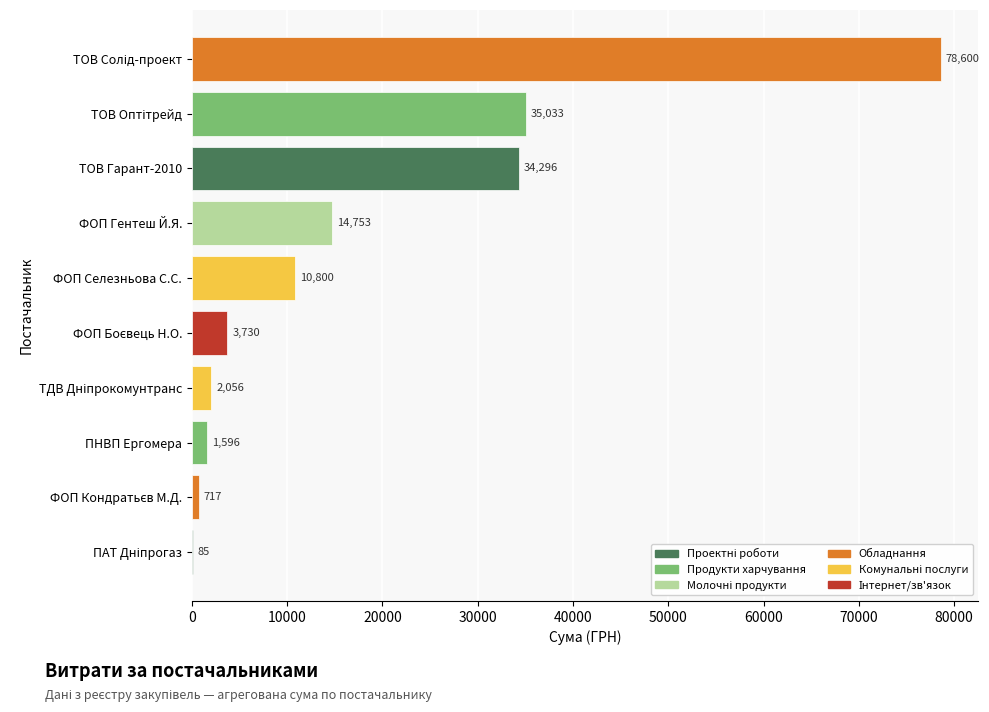

True or false: the data shows 6022.4 at ФОП Селезньова С.С..

False